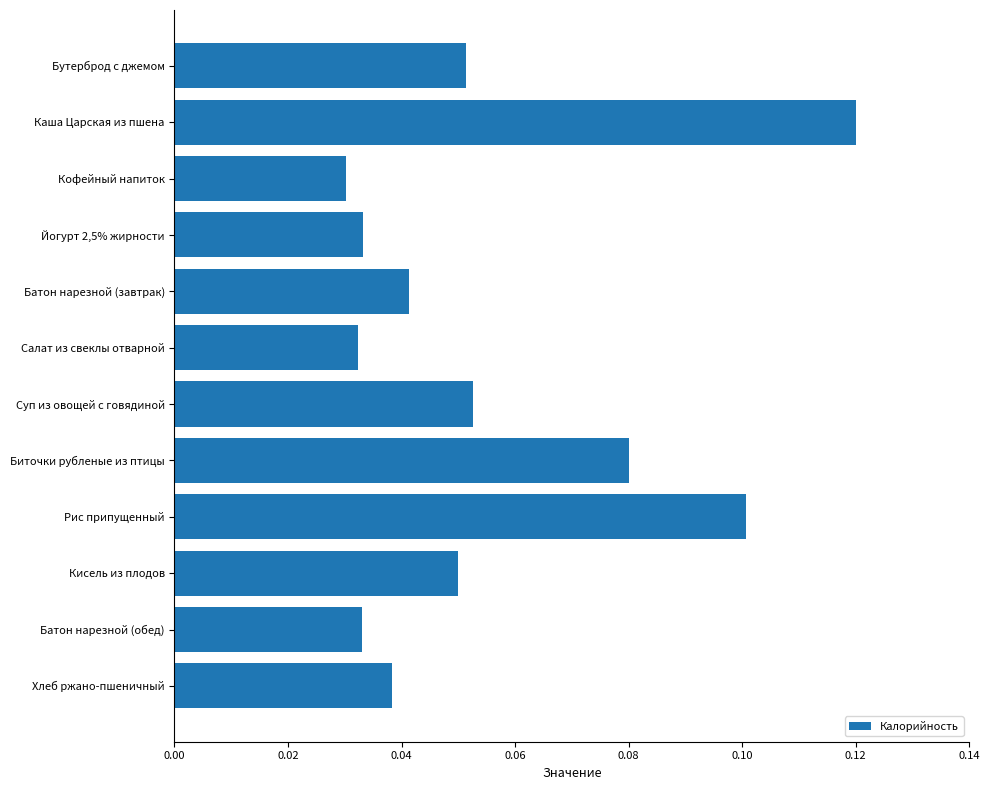

The value at Биточки рубленые из птицы is 0.1. True or false?

True